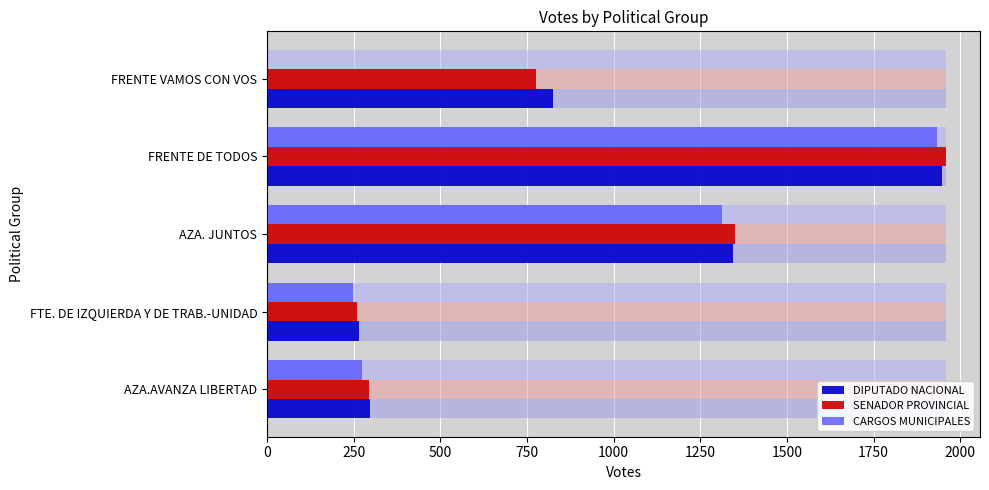

What is the minimum value for SENADOR PROVINCIAL?

261